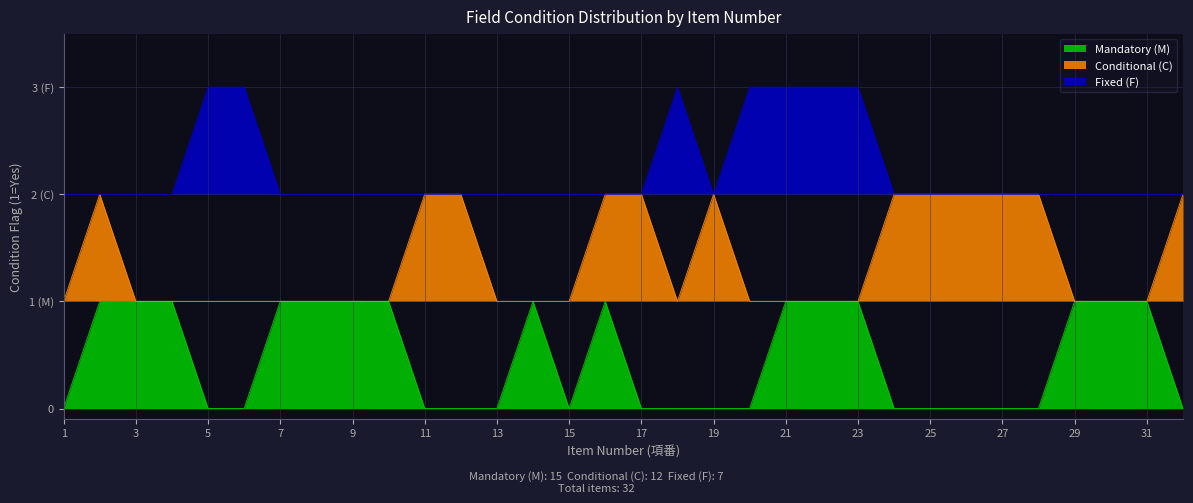

What is the difference between the highest and lowest values at 13?

2